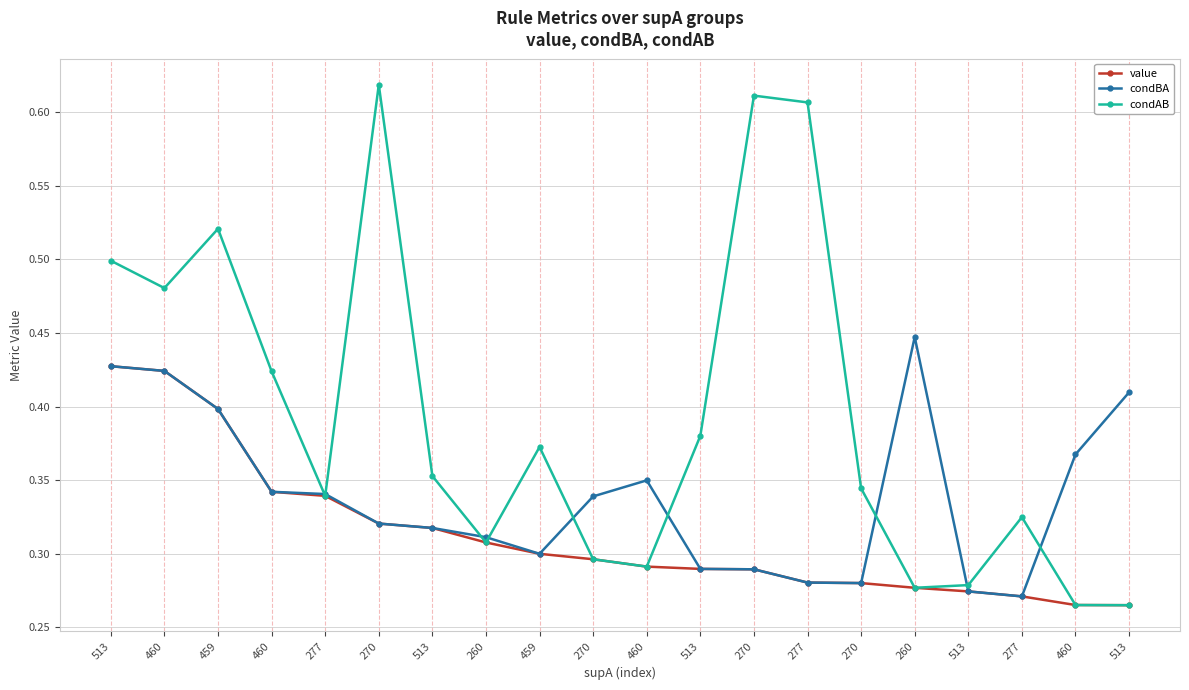

Between 260 and 277, which series saw the biggest shift?

condBA